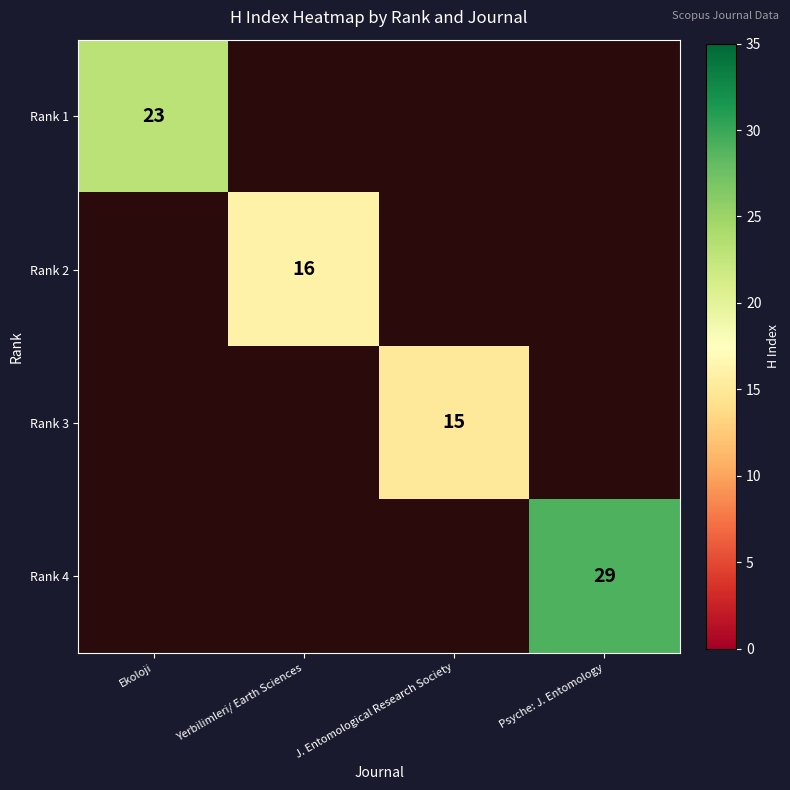

The Rank 2 series shows 5 at Yerbilimleri/ Earth Sciences. True or false?

False